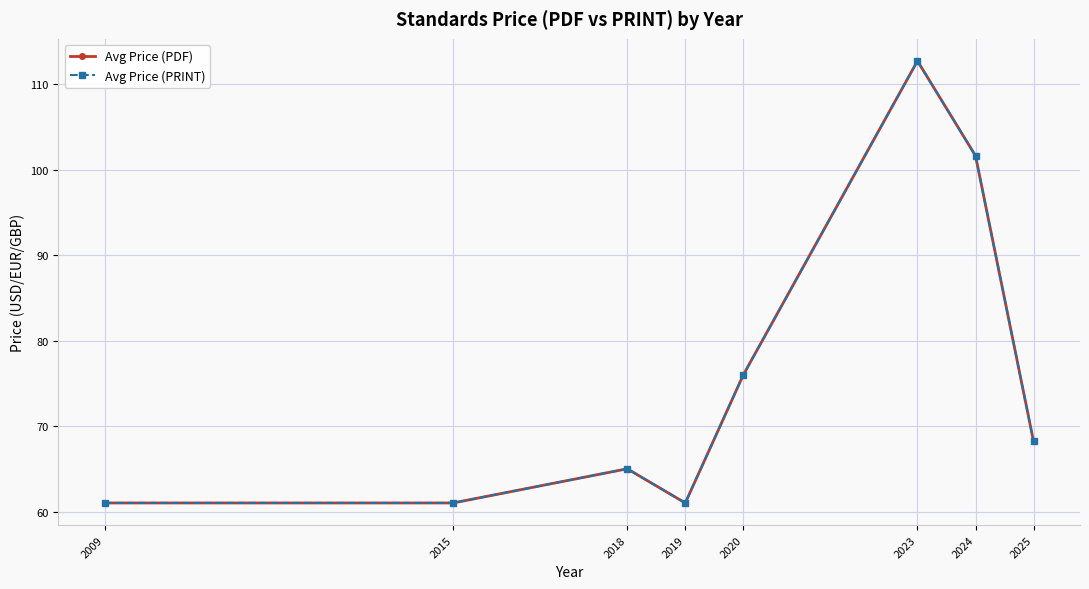

In Avg Price (PRINT), how many points are higher than both neighbors (excluding endpoints)?

2